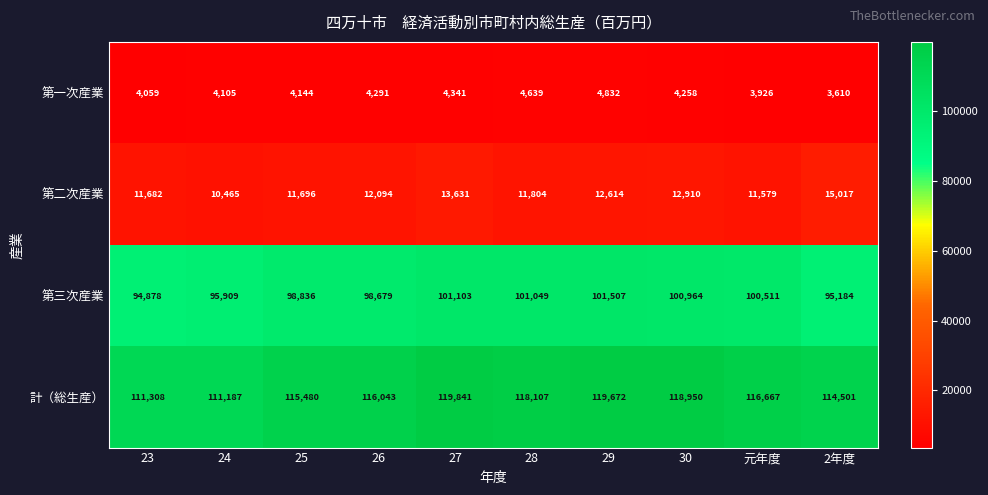

The 第三次産業 series shows 163562 at 24. True or false?

False